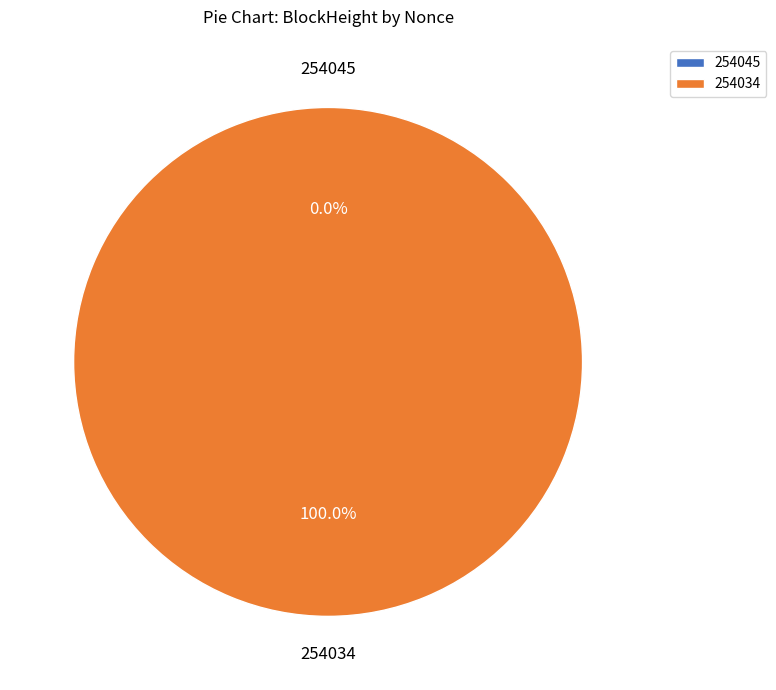

Is it true that 254034 is 87% of the pie?

False